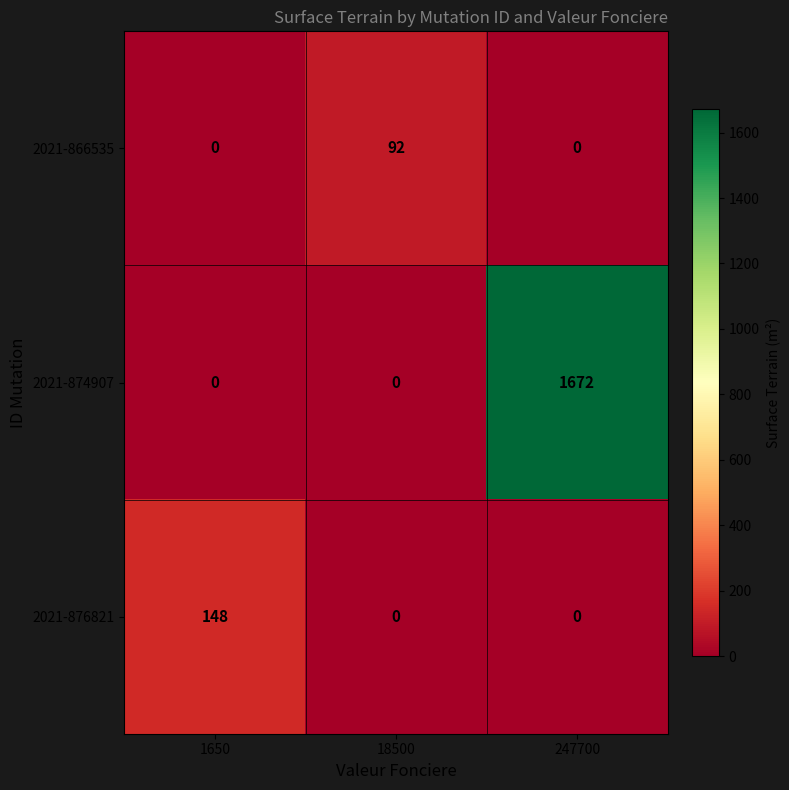

Which series has the widest spread of values?

2021-874907